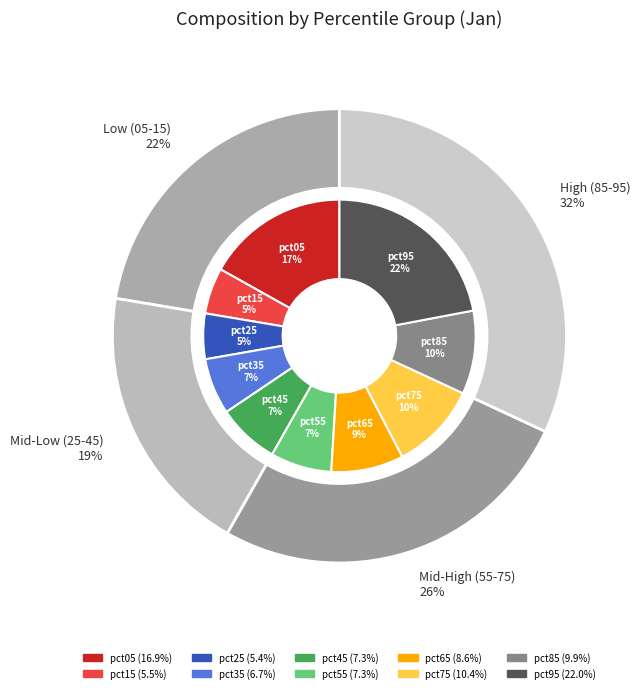

Does pct15 account for over 50% of the chart?

No